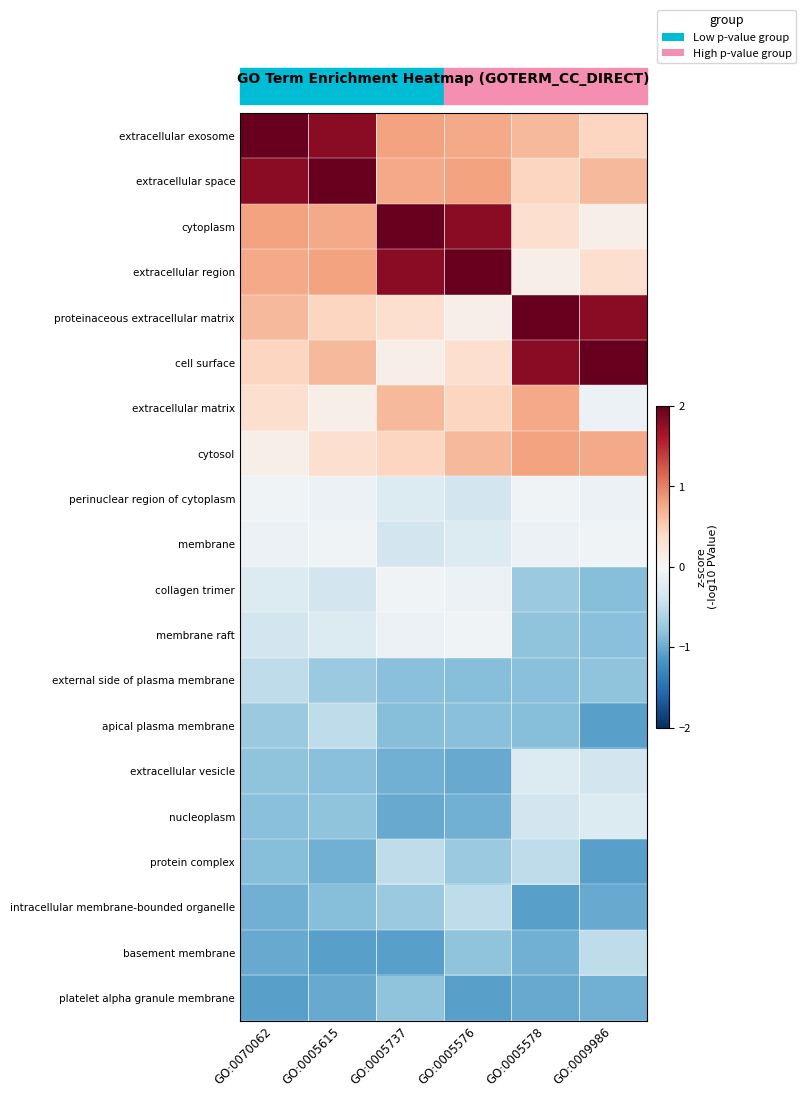

Which category has the lowest value across all series?

GO:0009986